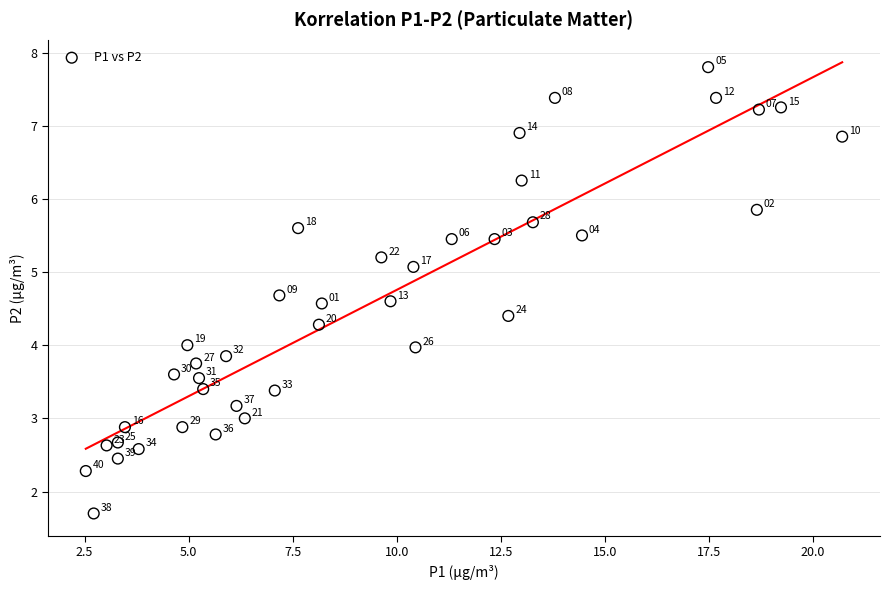

What is the range of X values (max minus min)?

18.2